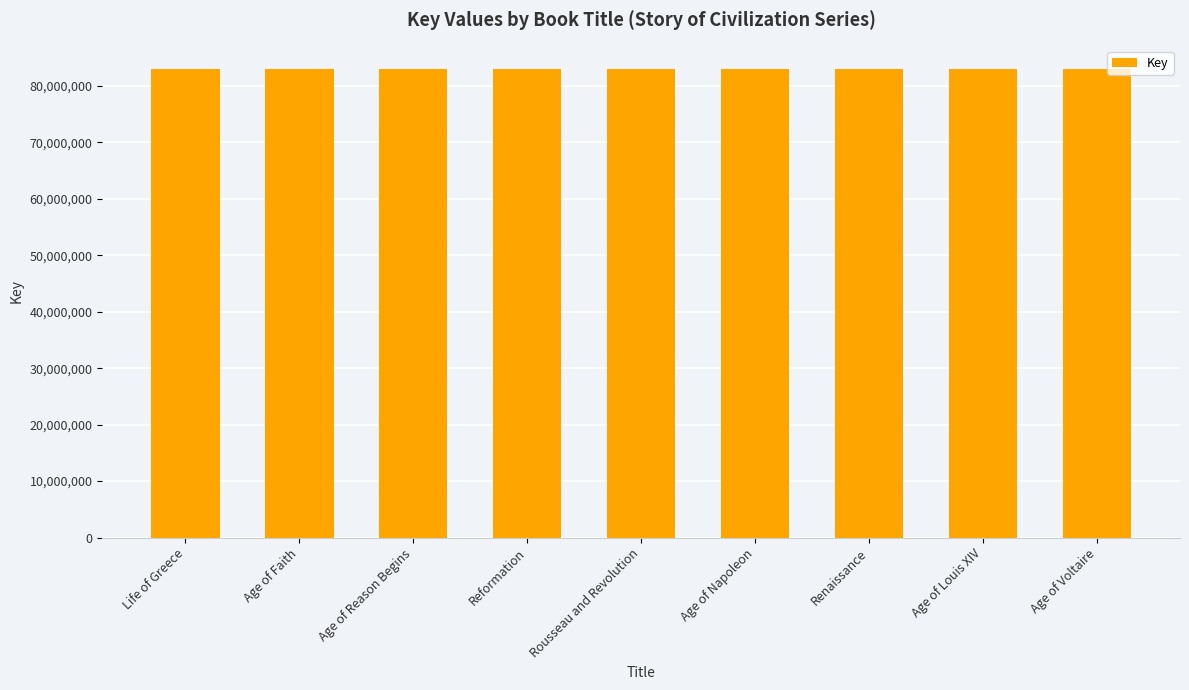

What is the difference between the maximum and minimum values?

4577